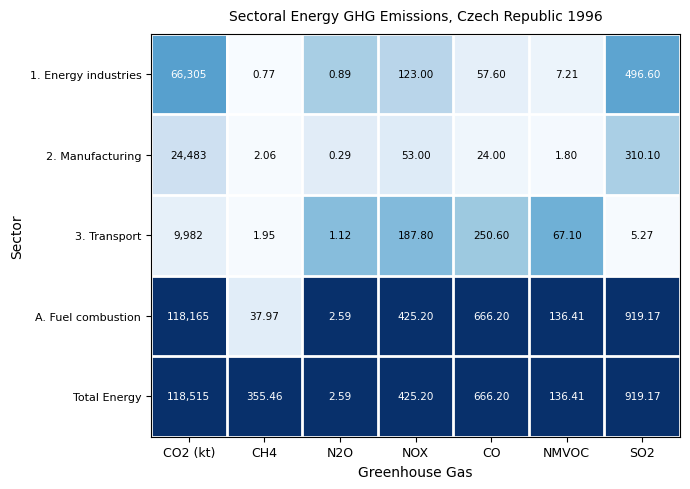

What is the spread (max minus min) of values at NOX?

372.2